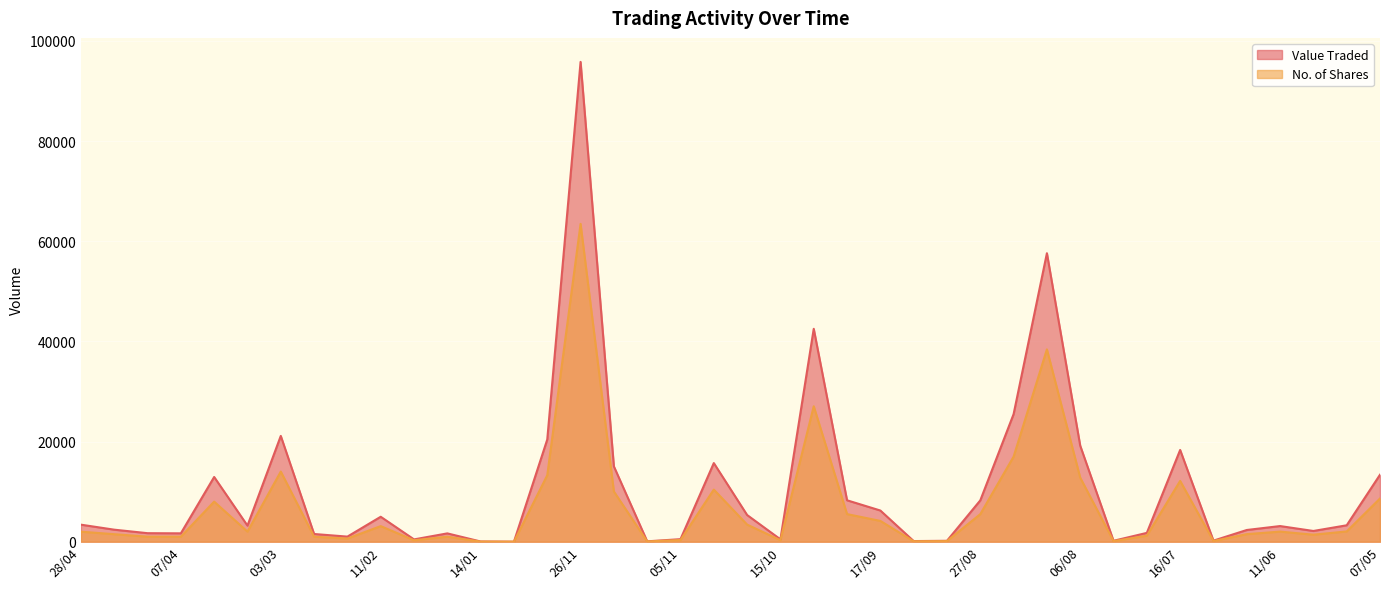

Reading left to right, list all the values displayed in this chart.

Value Traded: 3400	2400	1700	1670	12920	3210	21120	1539	1015	4979	458	1660	39	3	20403	95797	15038	75	507	15698	5327	472	42506	8268	6225	125	182	8250	25470	57600	19172	182	1760	18317	211	2337	3123	2142	3278	13369
No. of Shares: 2000	1500	1000	1000	8000	2010	14000	1000	630	3112	290	1000	25	2	13267	63457	10025	50	340	10402	3415	300	27039	5512	4150	83	121	5500	16980	38400	12782	121	1200	12137	140	1508	2015	1400	2050	8625